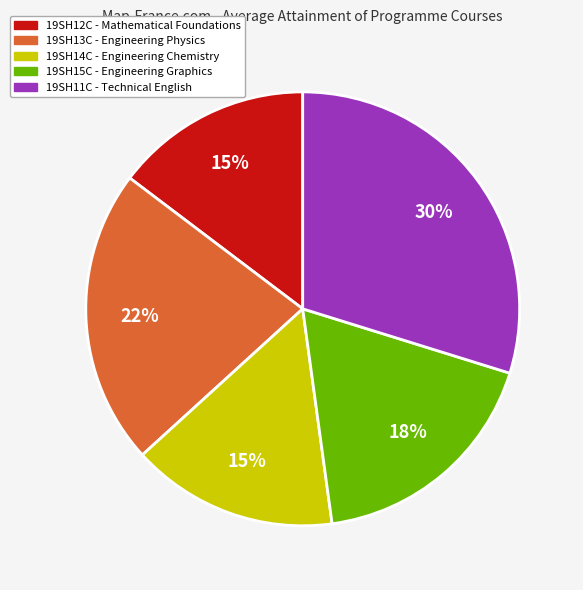

Does any single category account for the majority?

No